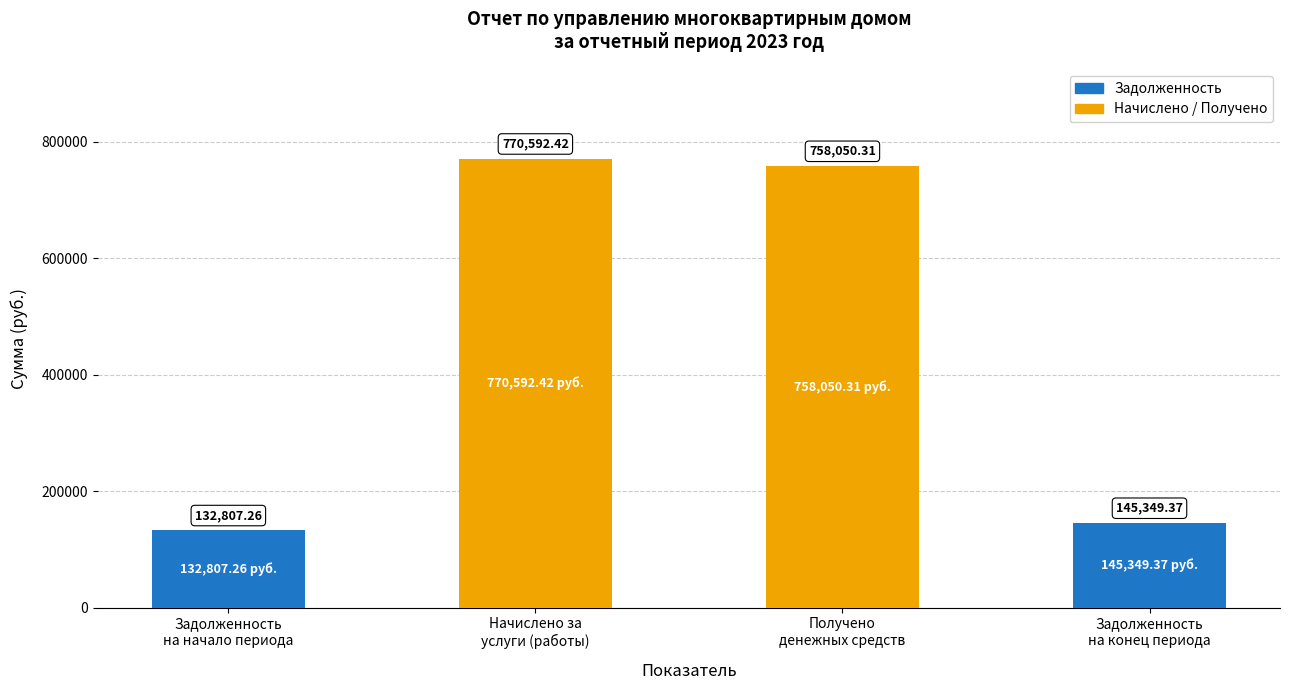

List the labels in order of value, largest first.

Начислено за
услуги (работы), Получено
денежных средств, Задолженность
на конец периода, Задолженность
на начало периода